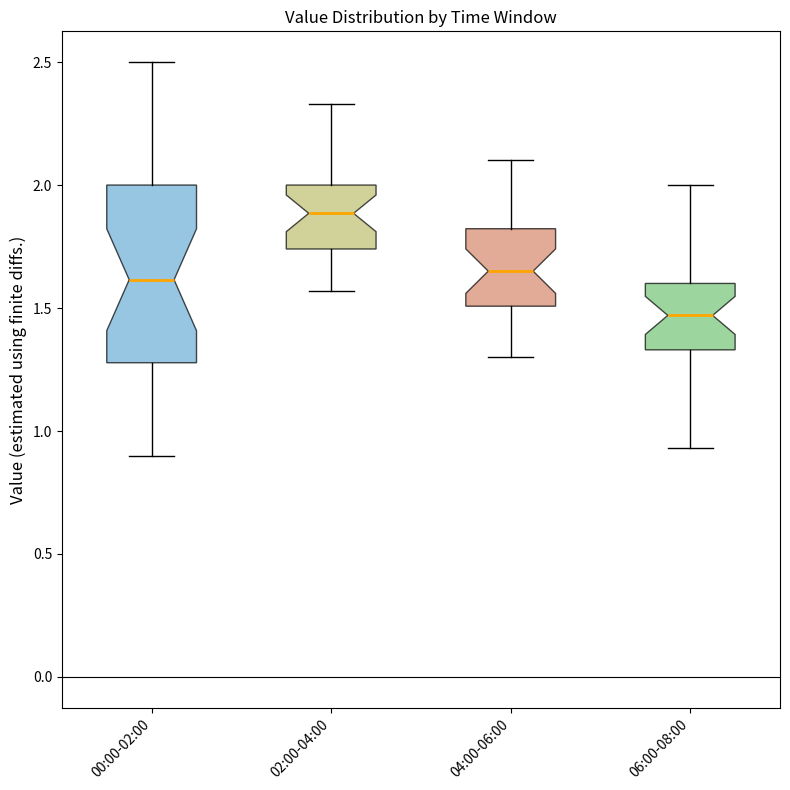

Reading left to right, read every box against the y-axis: the position of its median line, the range the box covers, and the ends of its whiskers. The values are not printed on the chart, so give them approximately, as read against the axis.

00:00-02:00: median 1.60, box 1.30 to 2.00, whiskers 0.90 to 2.50
02:00-04:00: median 1.90, box 1.75 to 2.00, whiskers 1.55 to 2.35
04:00-06:00: median 1.65, box 1.50 to 1.80, whiskers 1.30 to 2.10
06:00-08:00: median 1.45, box 1.35 to 1.60, whiskers 0.95 to 2.00